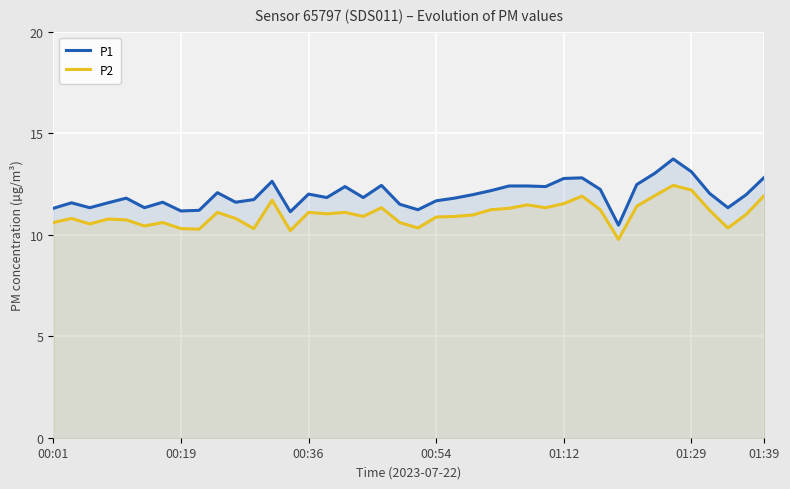

Reading left to right, extract all data points from this chart.

P1: 11.3	11.6	11.3	11.6	11.8	11.3	11.6	11.2	11.2	12.1	11.6	11.7	12.6	11.1	12.0	11.8	12.4	11.8	12.4	11.5	11.2	11.7	11.8	12.0	12.2	12.4	12.4	12.4	12.8	12.8	12.2	10.5	12.5	13.0	13.7	13.1	12.0	11.3	12.0	12.8
P2: 10.6	10.8	10.5	10.8	10.7	10.4	10.6	10.3	10.3	11.1	10.8	10.3	11.7	10.2	11.1	11.0	11.1	10.9	11.3	10.6	10.3	10.9	10.9	11.0	11.2	11.3	11.5	11.3	11.5	11.9	11.2	9.8	11.4	11.9	12.4	12.2	11.2	10.3	11.0	11.9